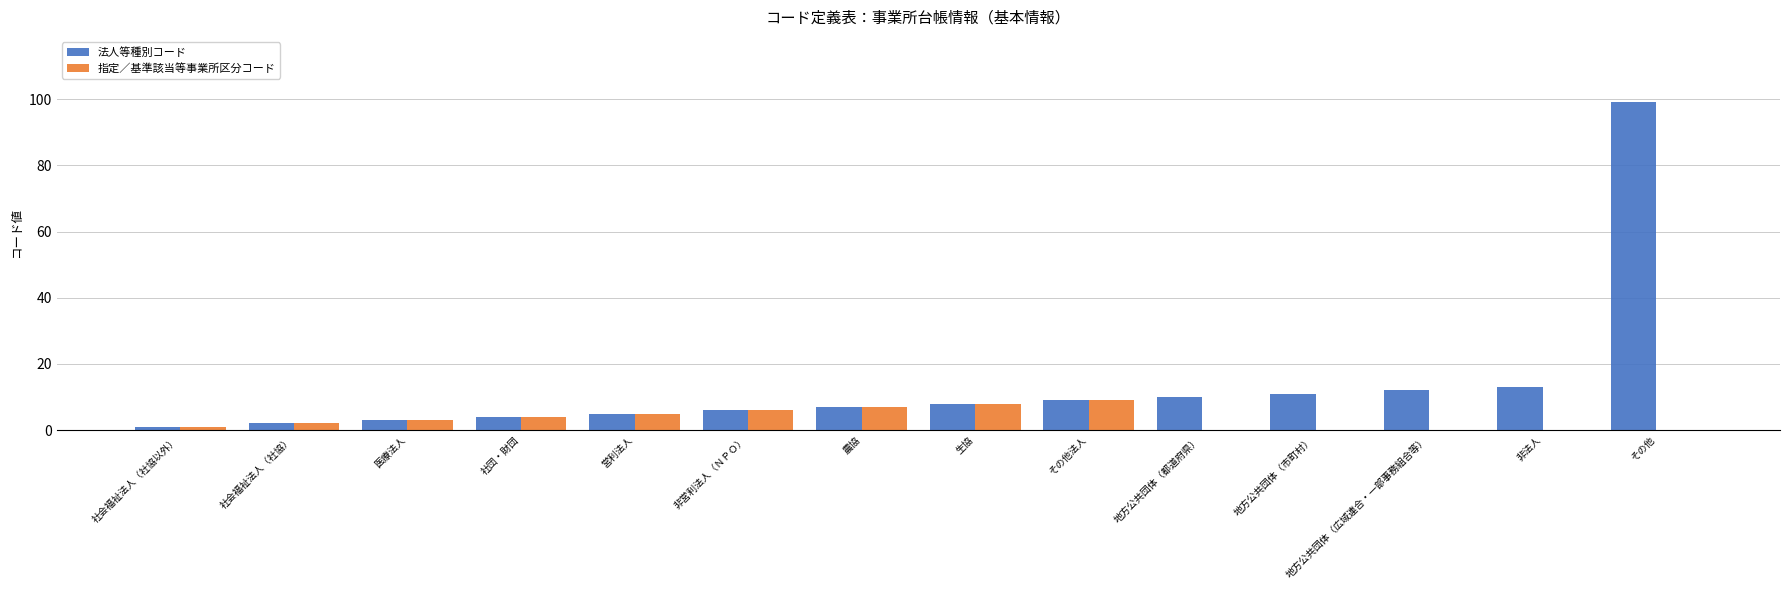

The 指定／基準該当等事業所区分コード series shows 9 at その他法人. True or false?

True